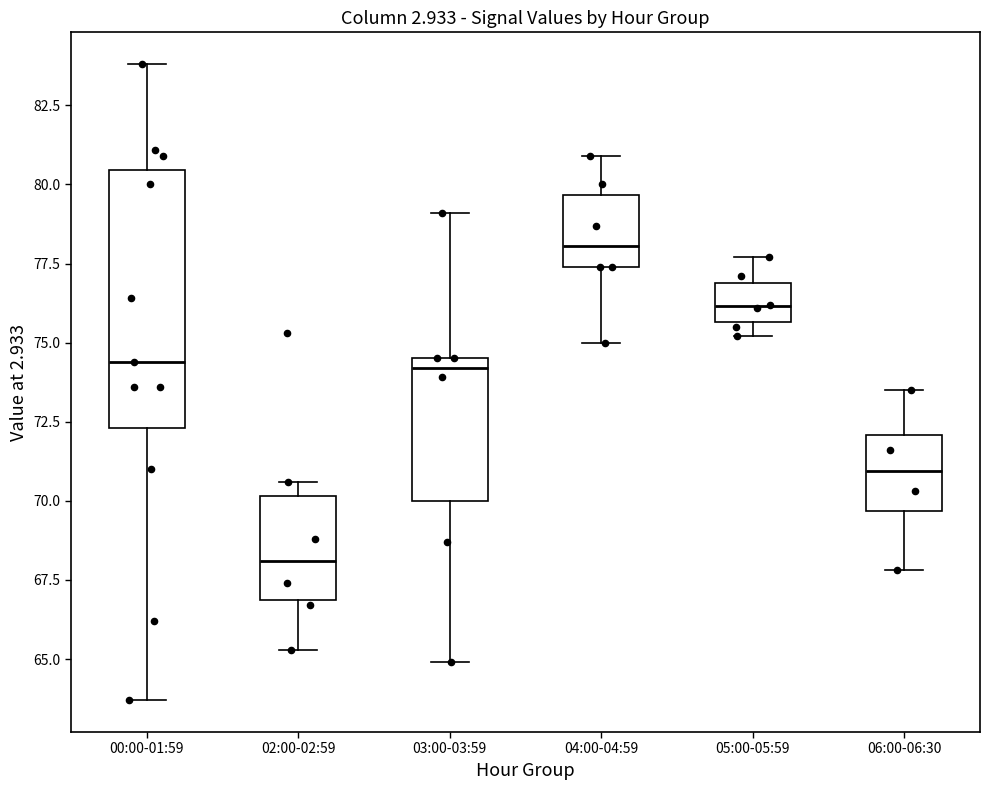

Reading left to right, read every box against the y-axis: the position of its median line, the range the box covers, and the ends of its whiskers. The values are not printed on the chart, so give them approximately, as read against the axis.

00:00-01:59: median 74.5, box 72.5 to 80.5, whiskers 63.5 to 84.0
02:00-02:59: median 68.0, box 67.0 to 70.0, whiskers 65.5 to 70.5
03:00-03:59: median 74.0, box 70.0 to 74.5, whiskers 65.0 to 79.0
04:00-04:59: median 78.0, box 77.5 to 79.5, whiskers 75.0 to 81.0
05:00-05:59: median 76.0, box 75.5 to 77.0, whiskers 75.0 to 77.5
06:00-06:30: median 71.0, box 69.5 to 72.0, whiskers 68.0 to 73.5